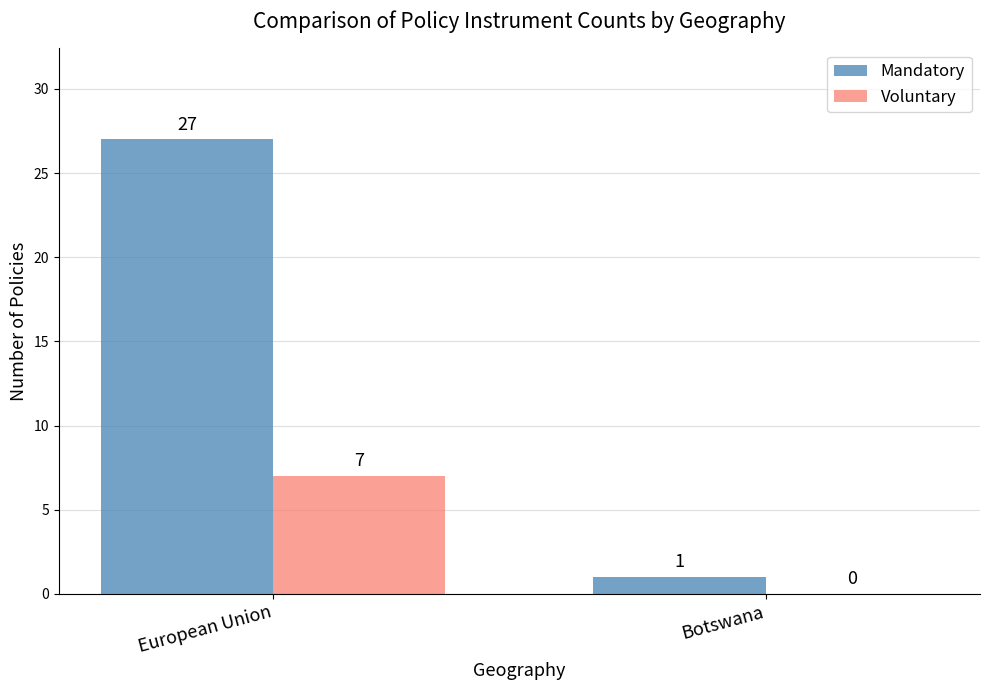

How many Voluntary values are between 0 and 7?

2